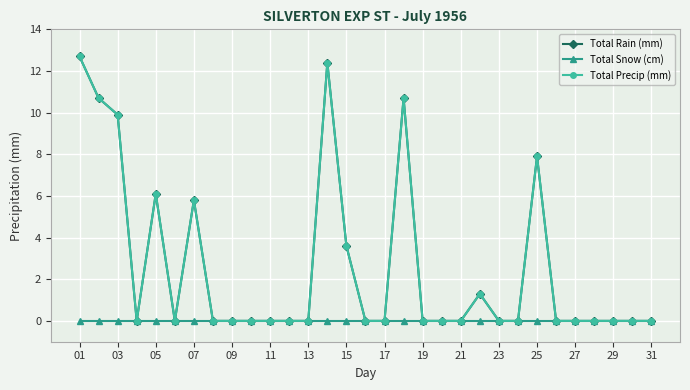

Does the chart have visible grid lines?

Yes